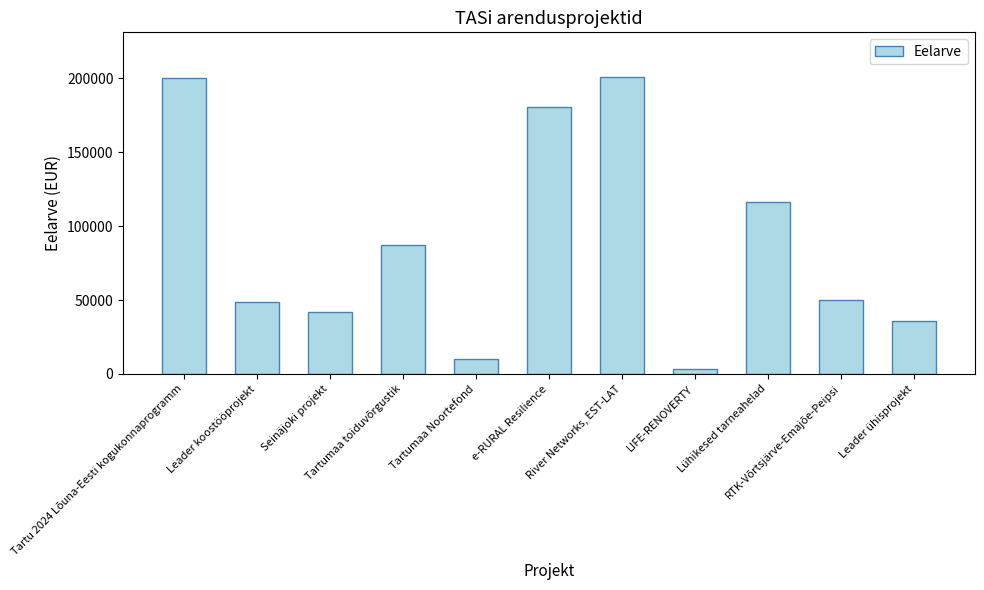

What is the label of the 6th bar from the left?

e-RURAL Resilience